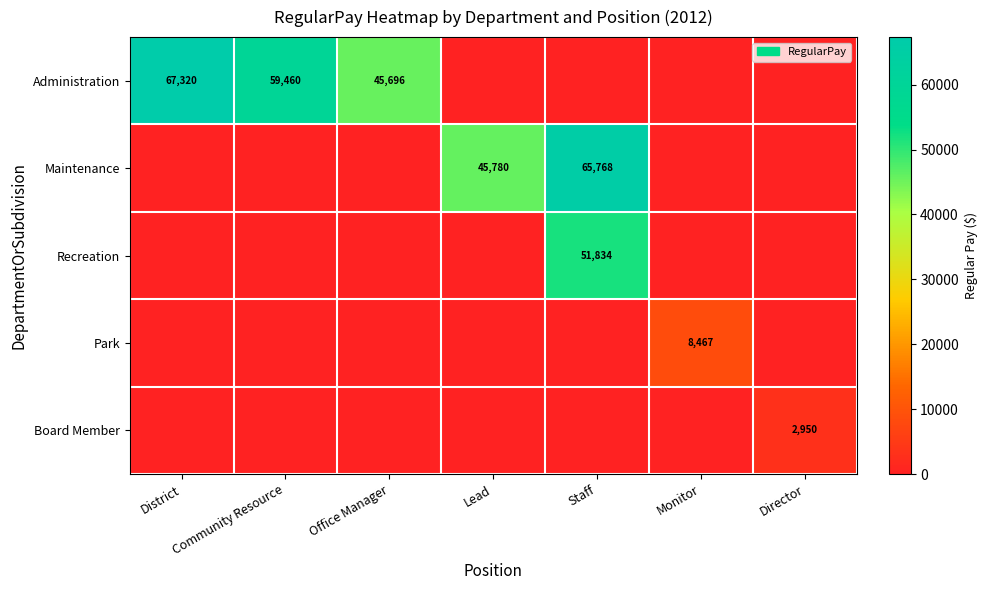

Which has a higher value, District or Staff?

District